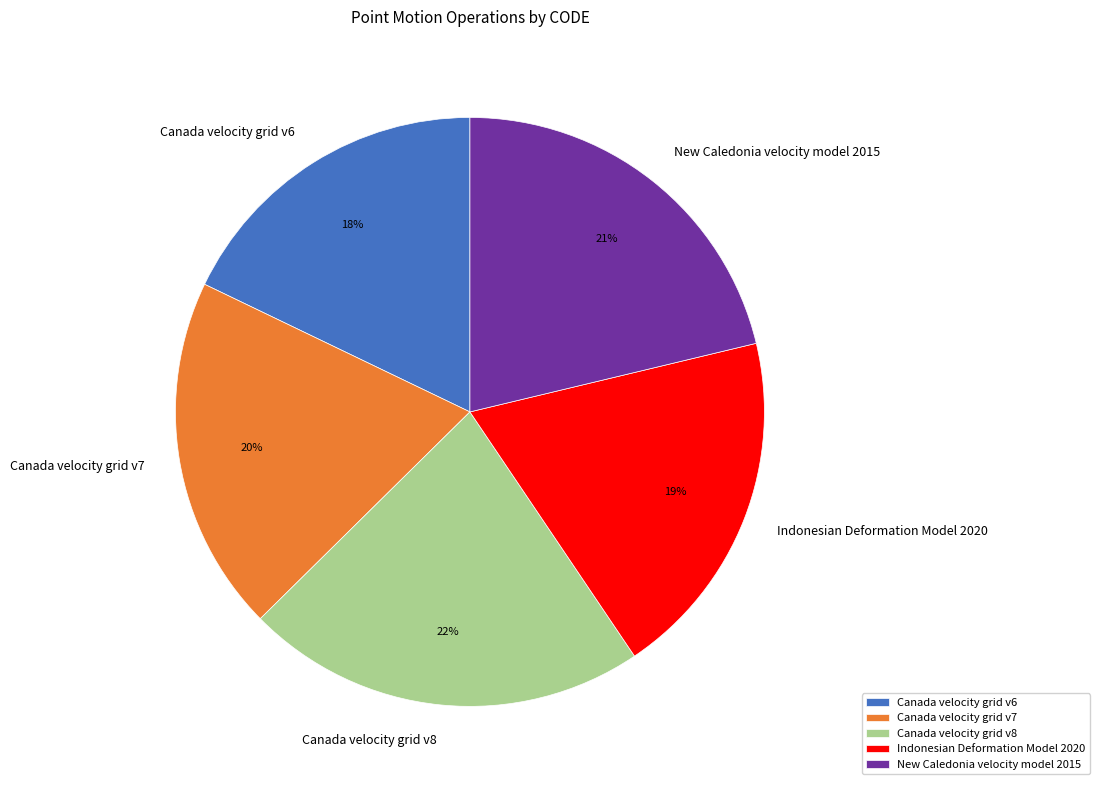

Is the sum of Canada velocity grid v6 and Canada velocity grid v8 greater than half?

No